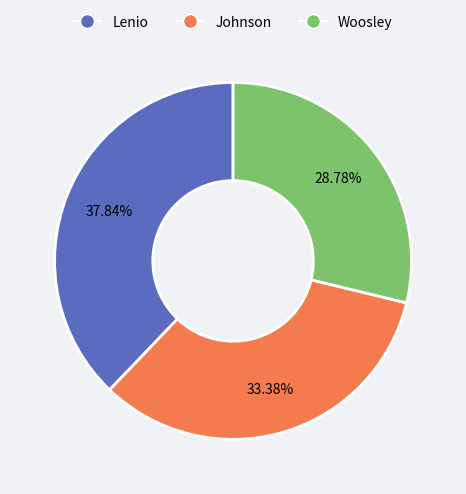

Which has a higher value, Lenio or Johnson?

Lenio